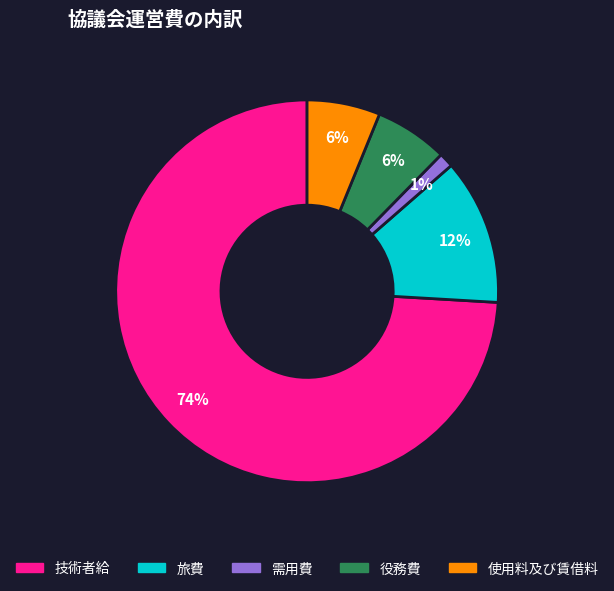

Is it true that 使用料及び賃借料 is 1% of the pie?

False